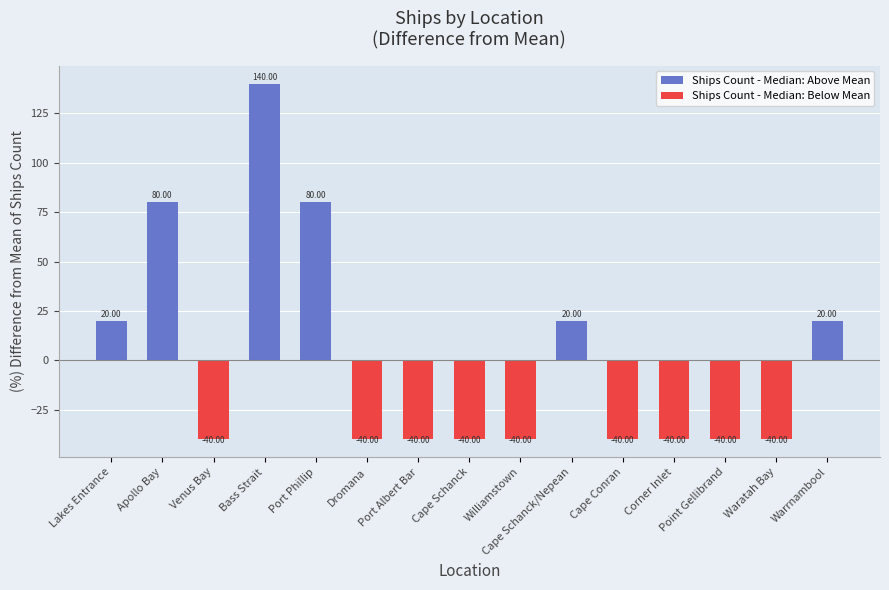

The chart shows a value of 29.9 at Cape Schanck/Nepean. True or false?

False